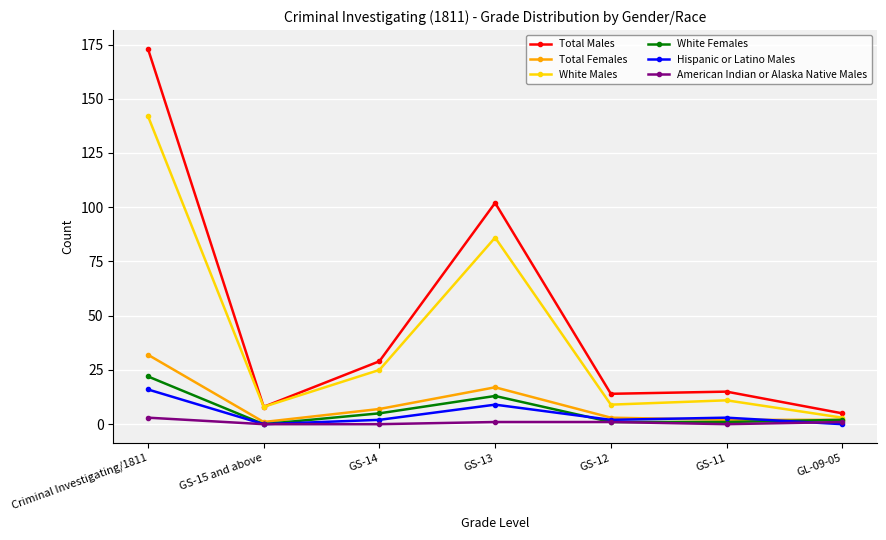

Is it true that White Males equals 48 at GS-13?

False